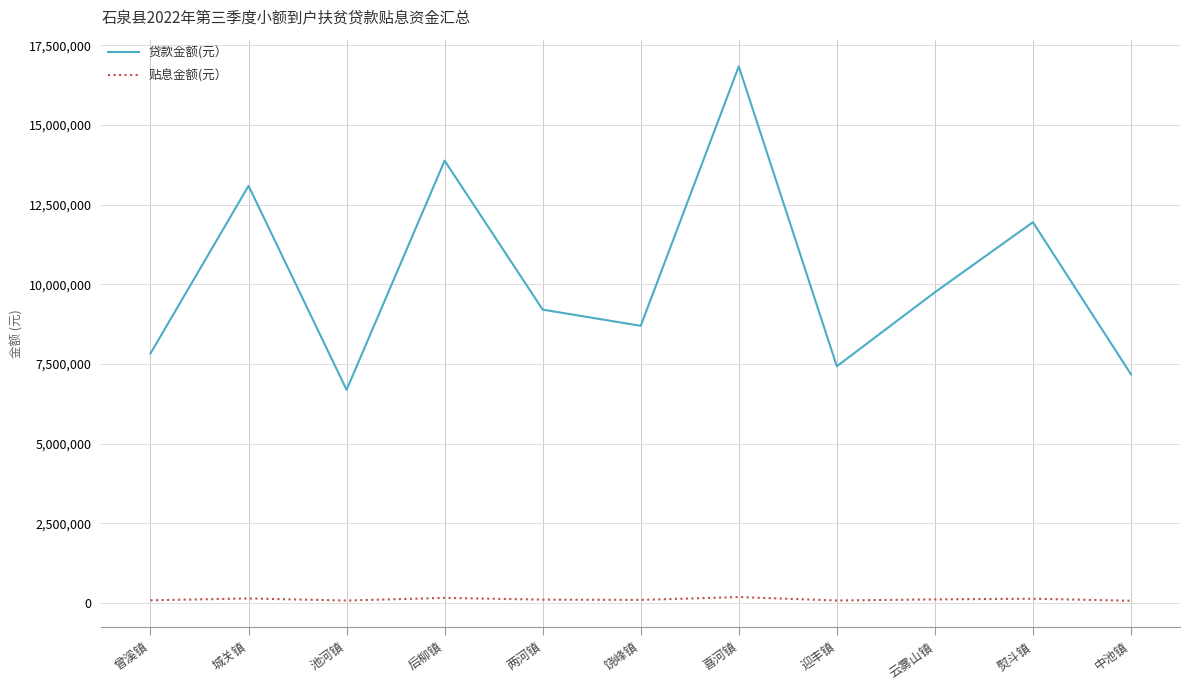

List the labels in order of 贷款金额(元） value, smallest first.

池河镇, 中池镇, 迎丰镇, 曾溪镇, 饶峰镇, 两河镇, 云雾山镇, 熨斗镇, 城关镇, 后柳镇, 喜河镇